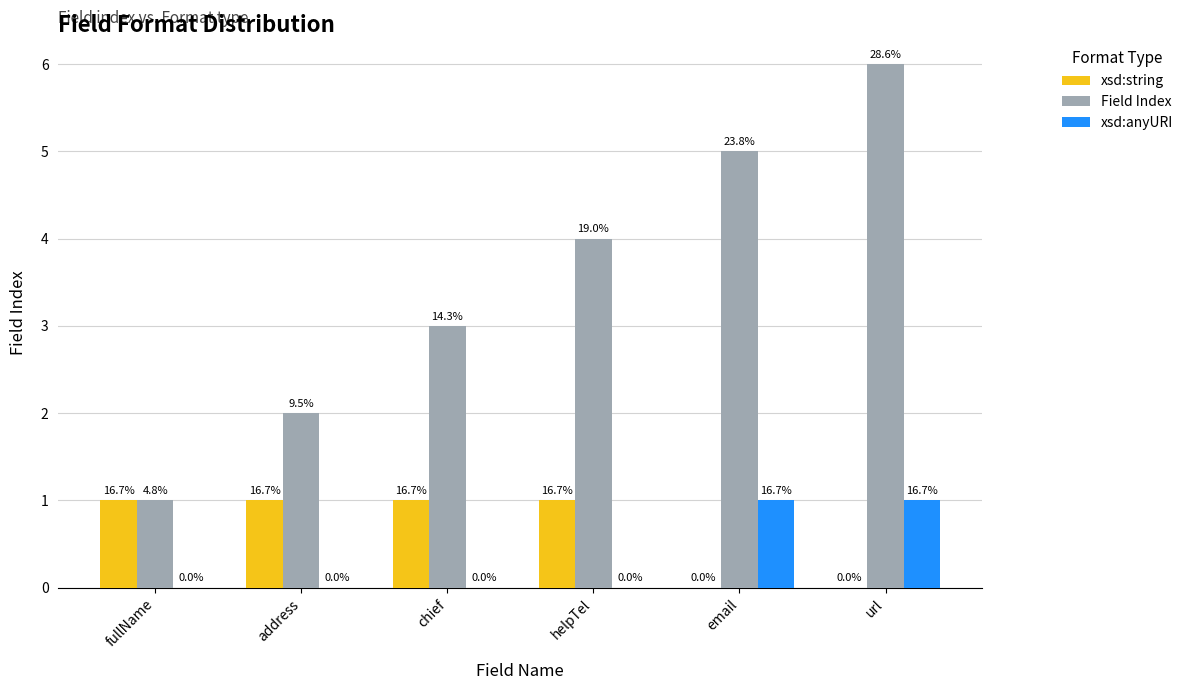

What are all the series names shown in the legend?

xsd:string, Field Index, xsd:anyURI